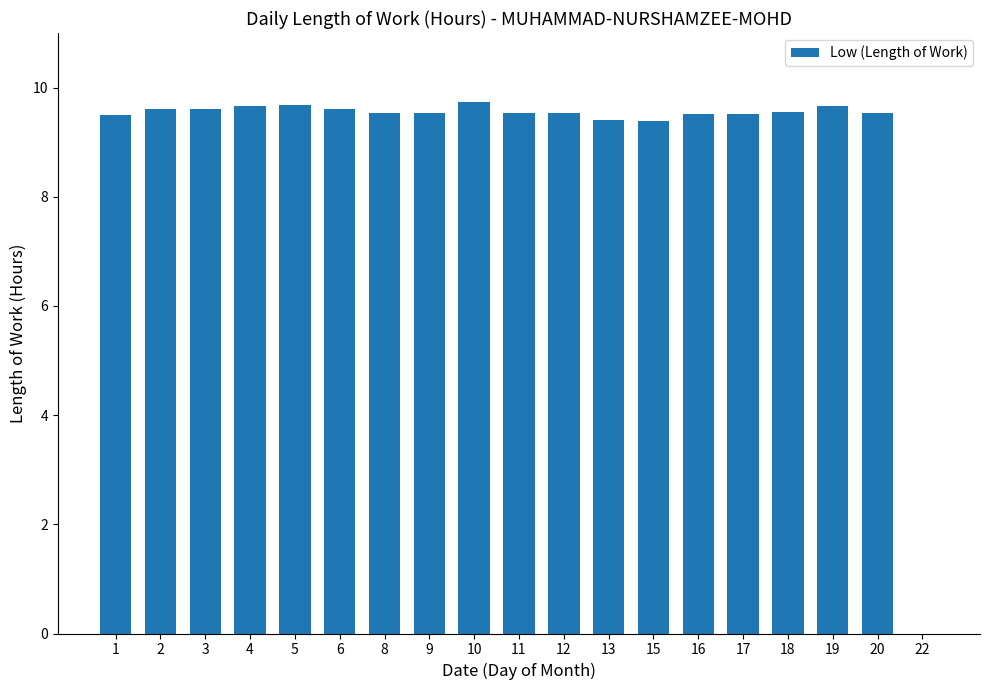

What is the greatest value displayed?

9.7